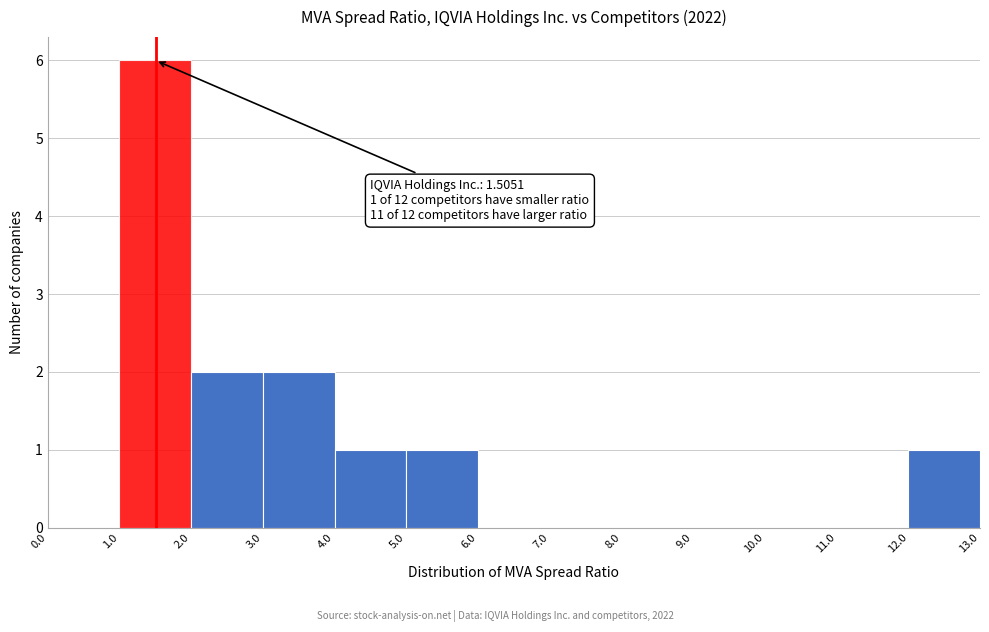

Which range on the x-axis has the tallest bar?

1.0 to 2.0